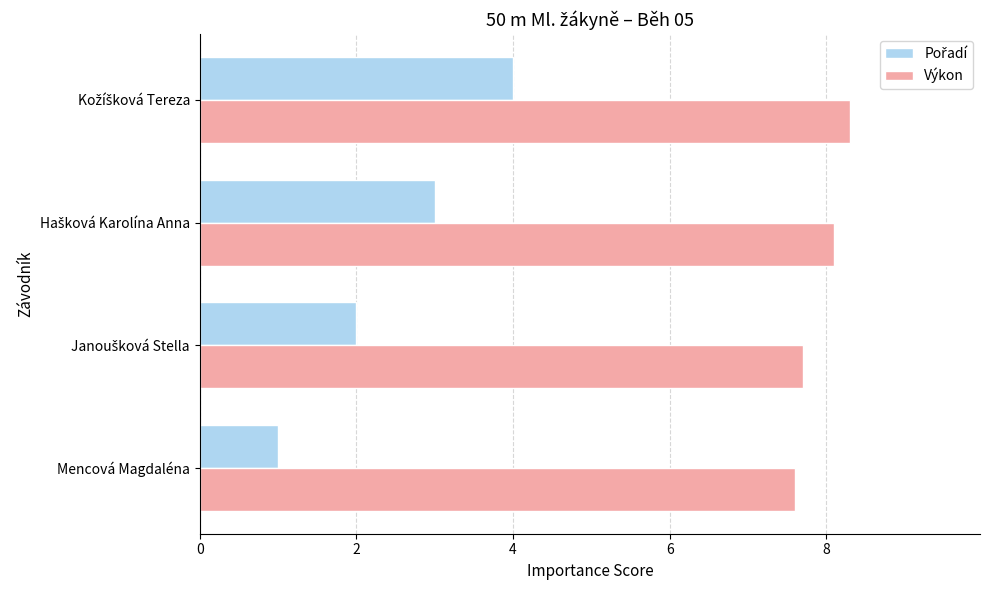

What is the average value of the Výkon series?

7.9